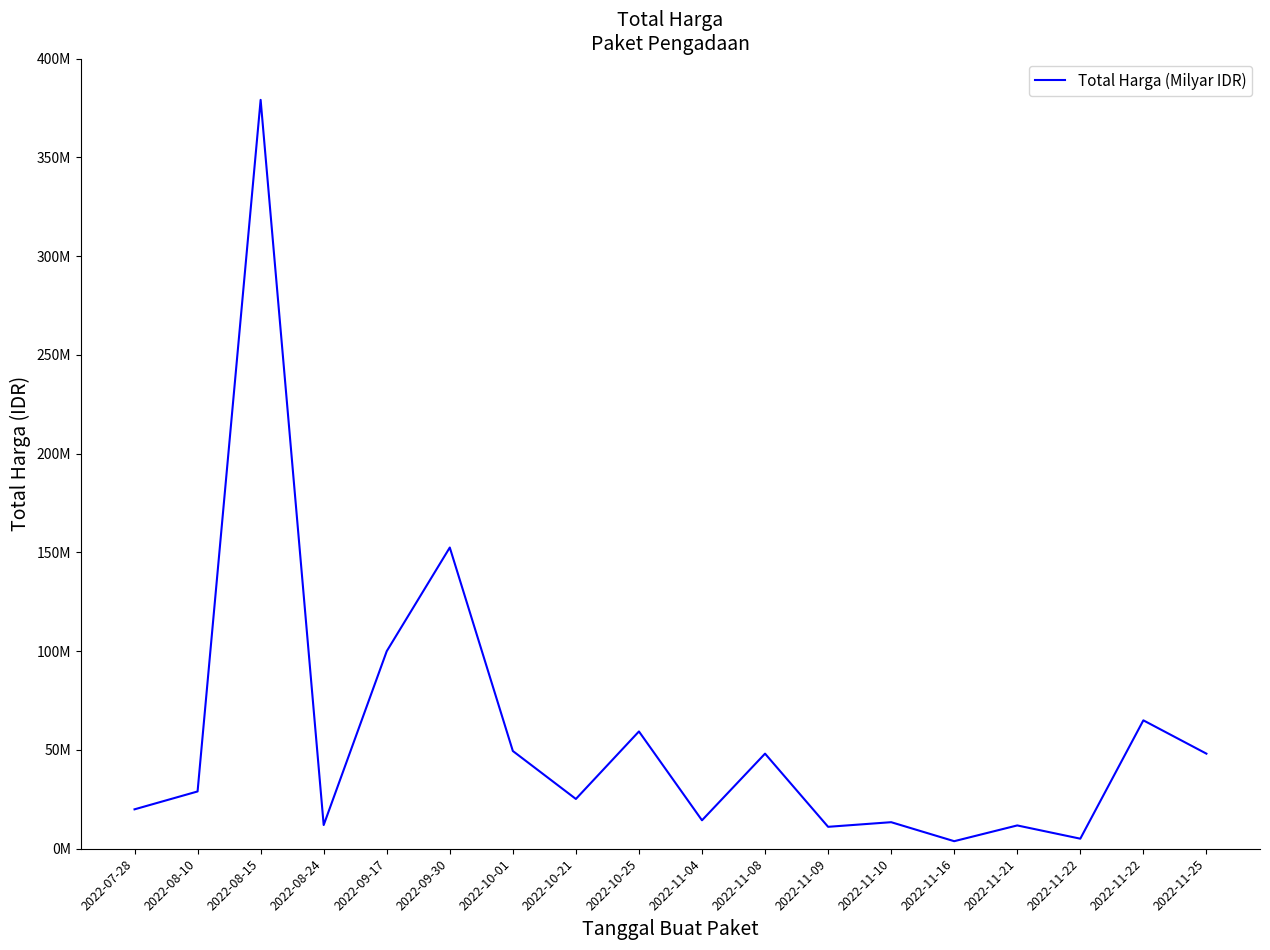

Does the chart display data point markers on the line(s)?

No